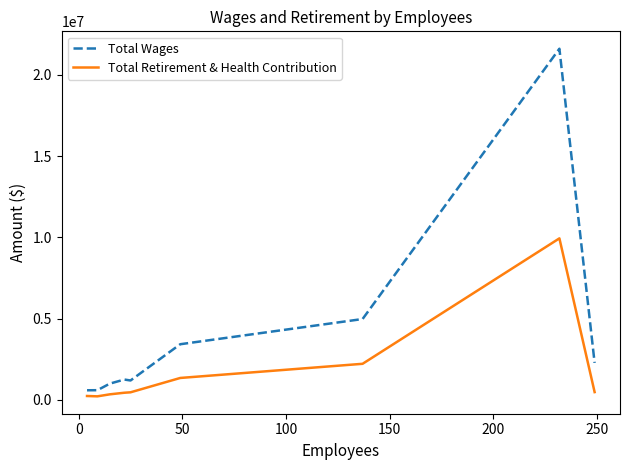

What is the highest value of the Total Wages series?

21599043